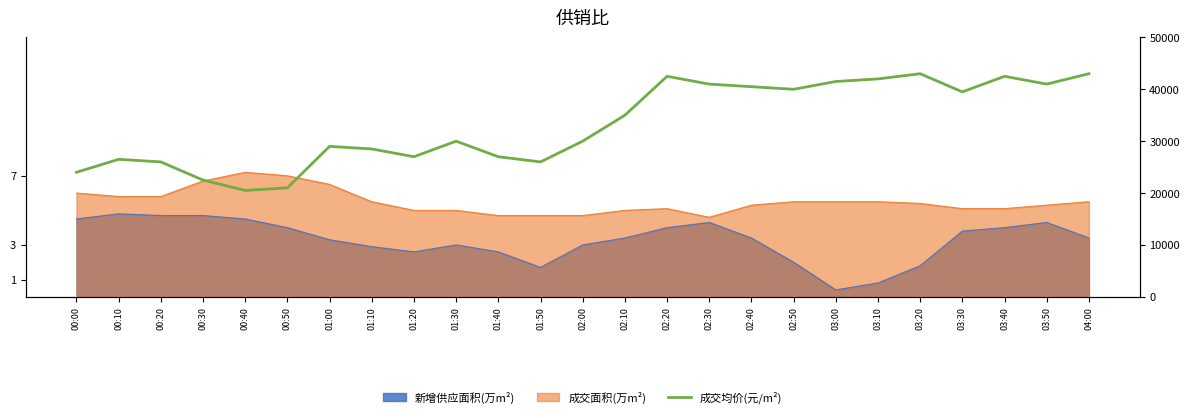

What is the difference between the maximum and second lowest values?

22000